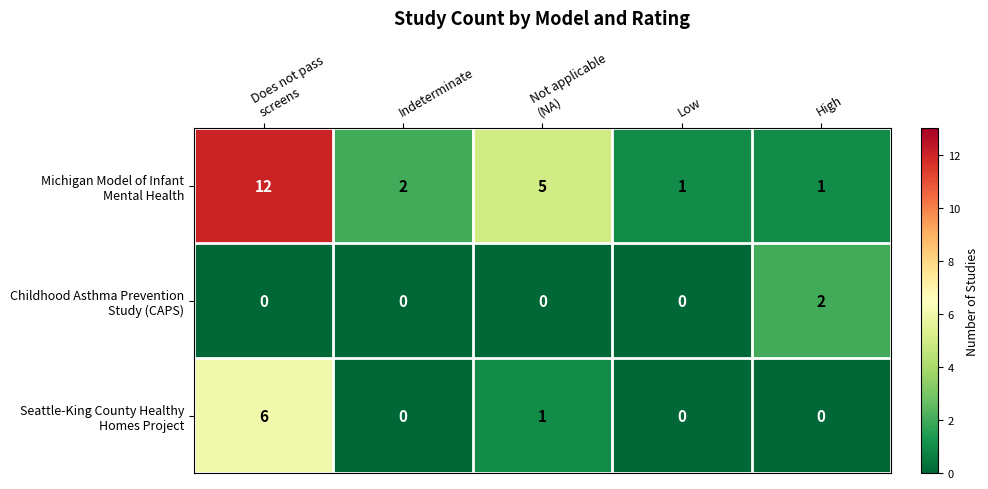

What is the greatest value displayed?

12